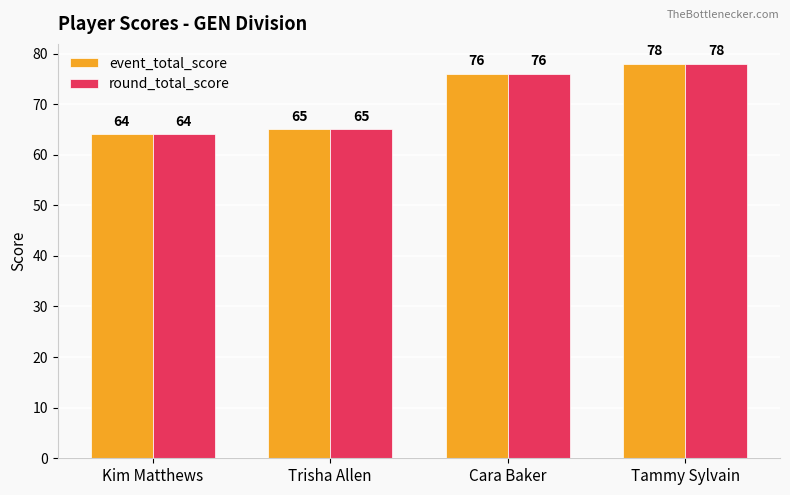

Where is round_total_score nearest to the value 71?

Cara Baker